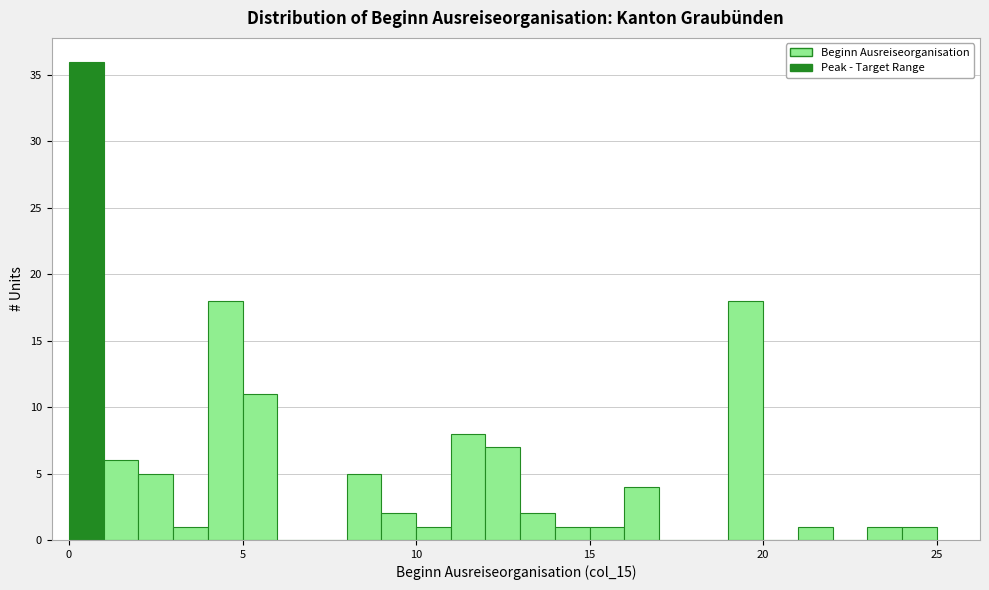

Read against the x-axis, roughly where is the centre of the tallest bar?

0.5